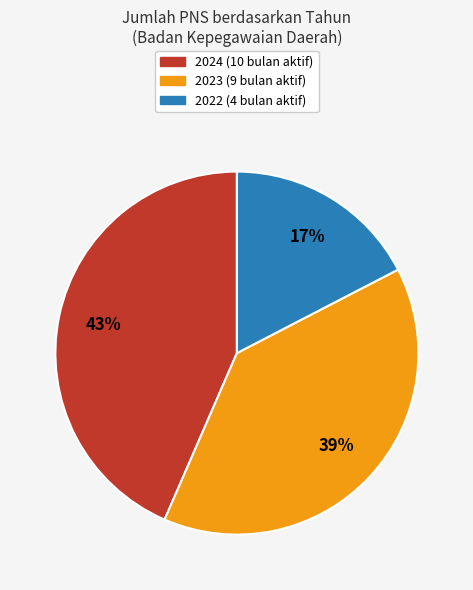

True or false: 2023 accounts for 25% of the total.

False